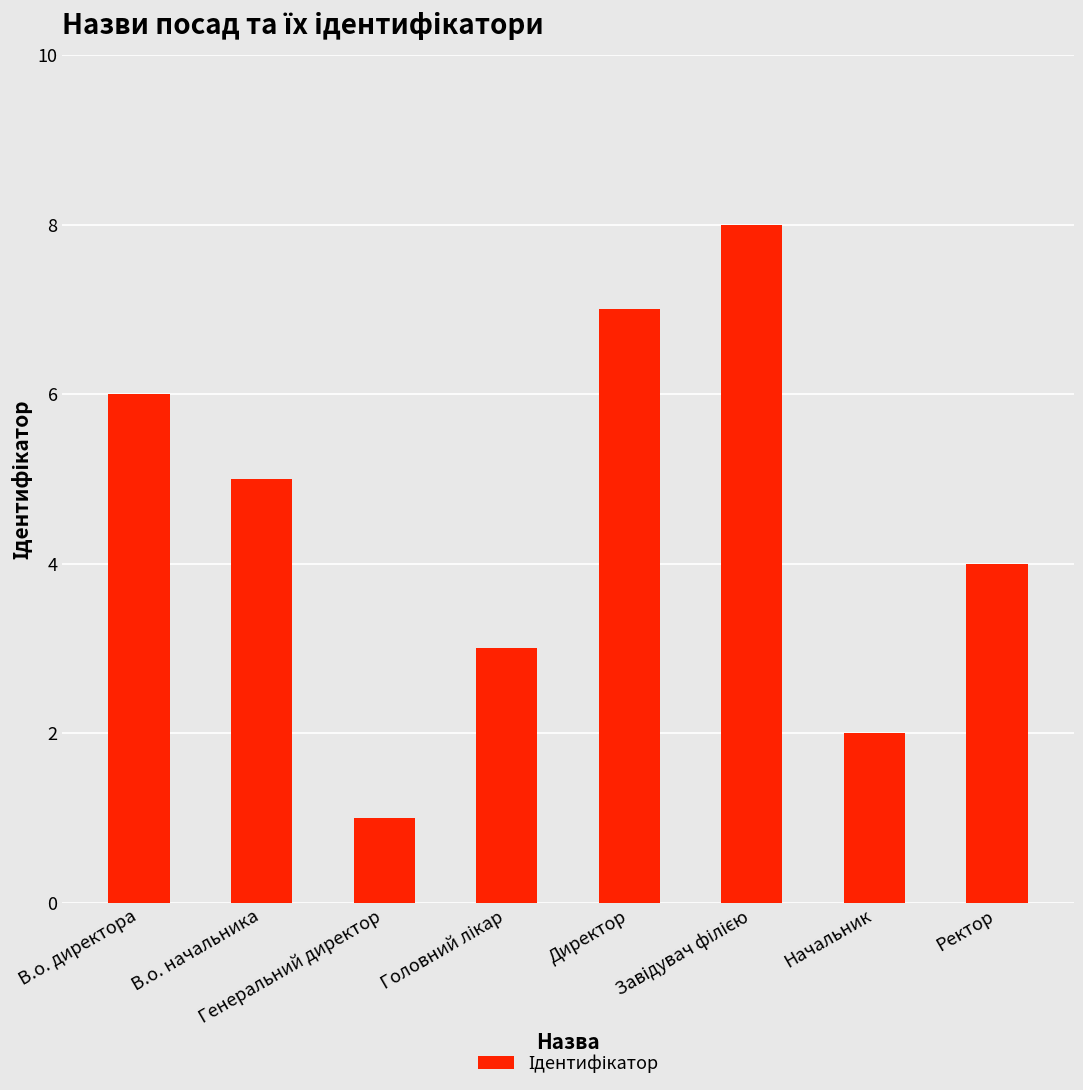

Count the values in the range 3 to 7.

5